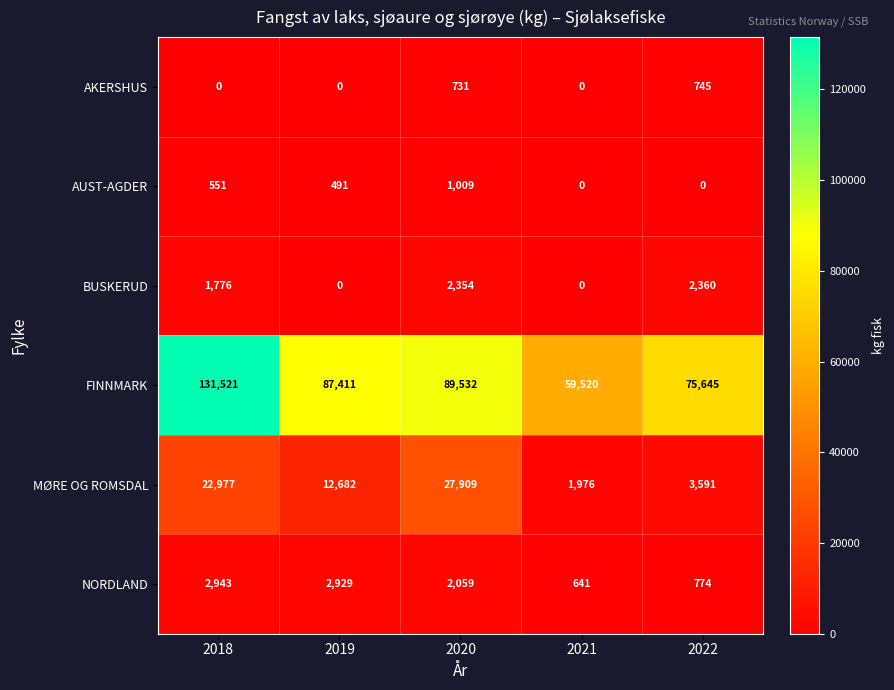

Which series has the widest spread of values?

FINNMARK